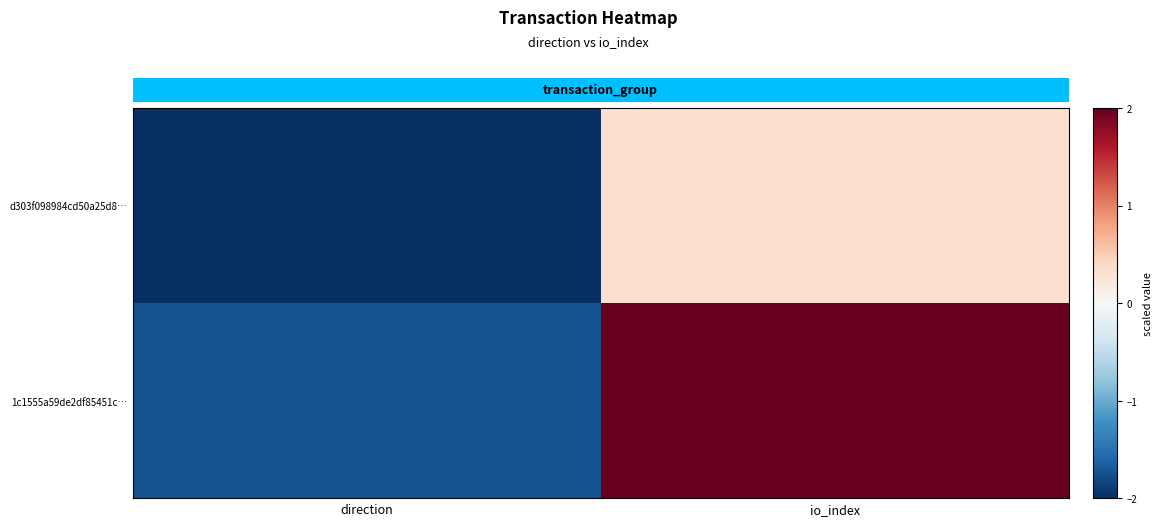

Which label corresponds to the smallest value in the chart?

direction